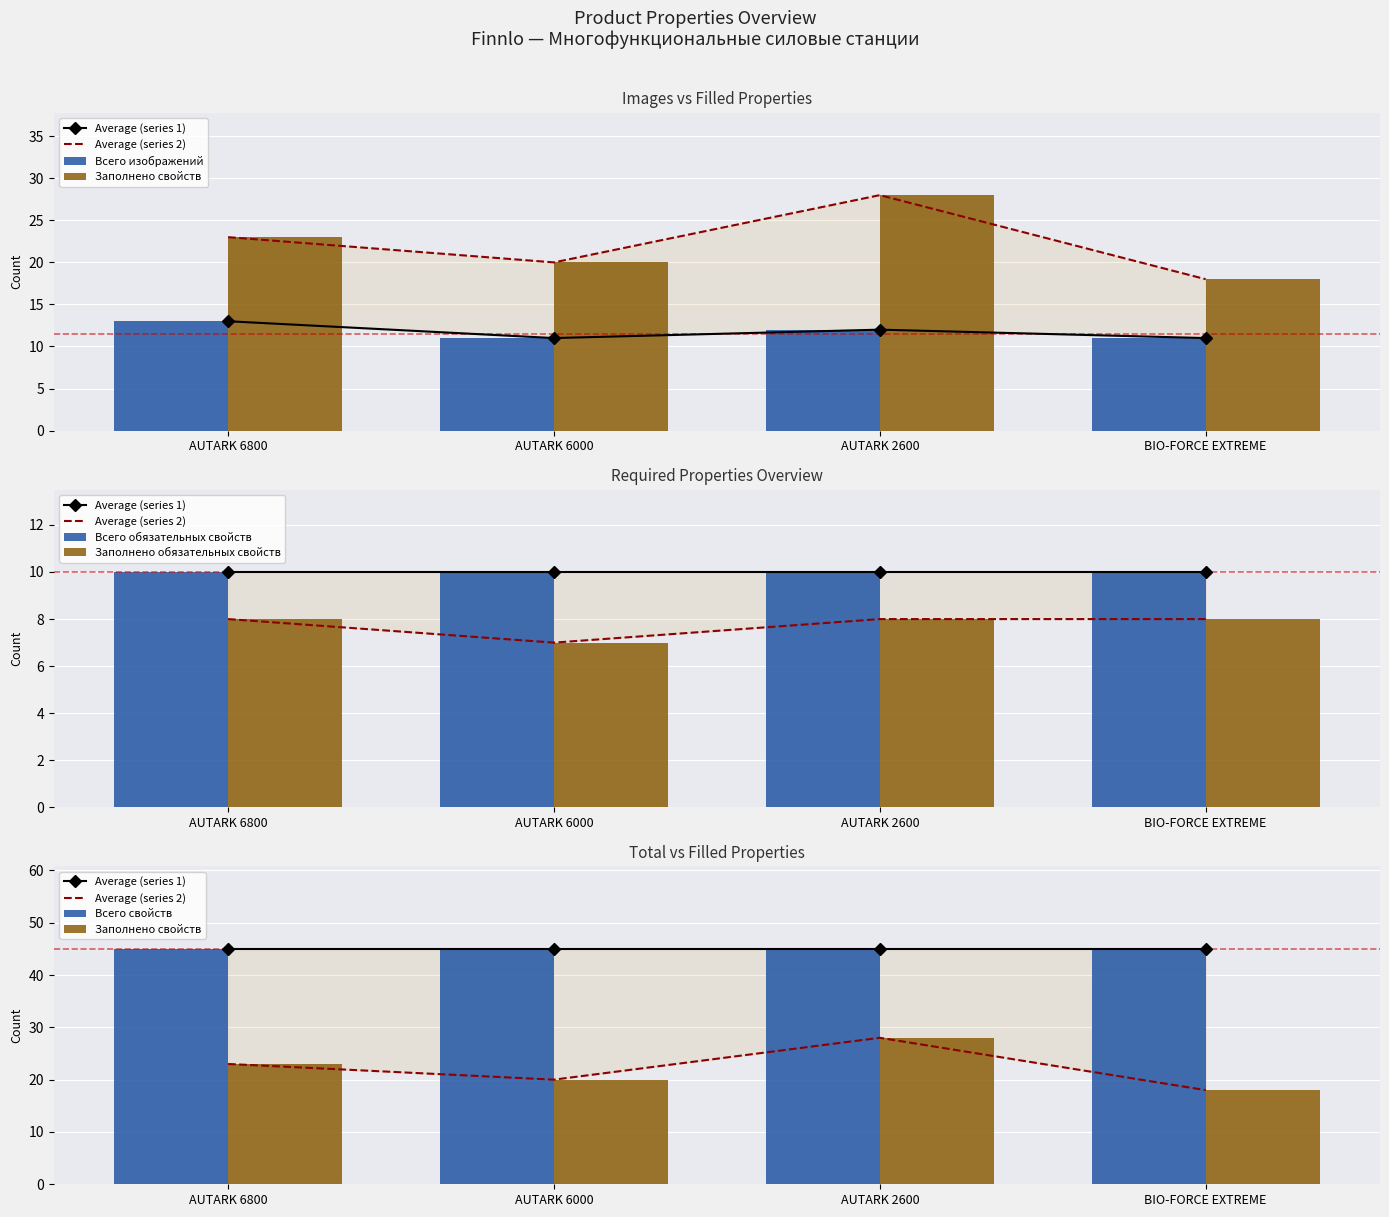

Count the number of categories in the chart.

4